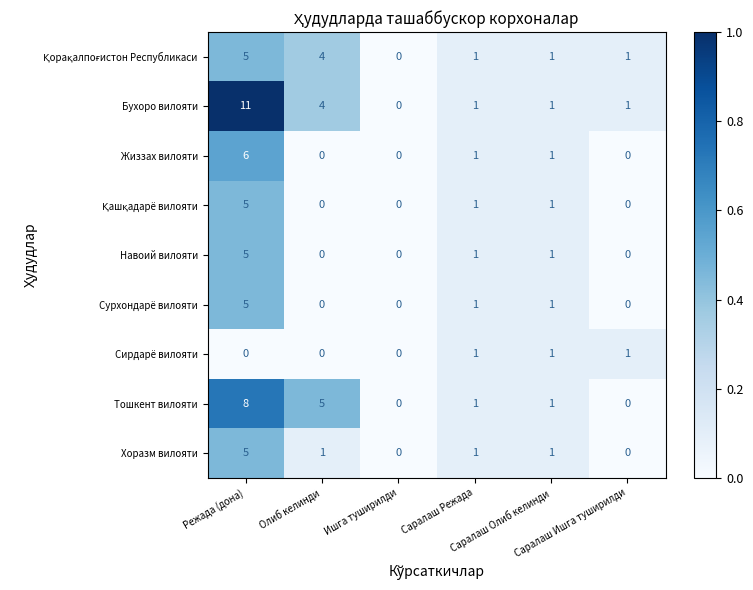

How many distinct data groups are displayed?

9